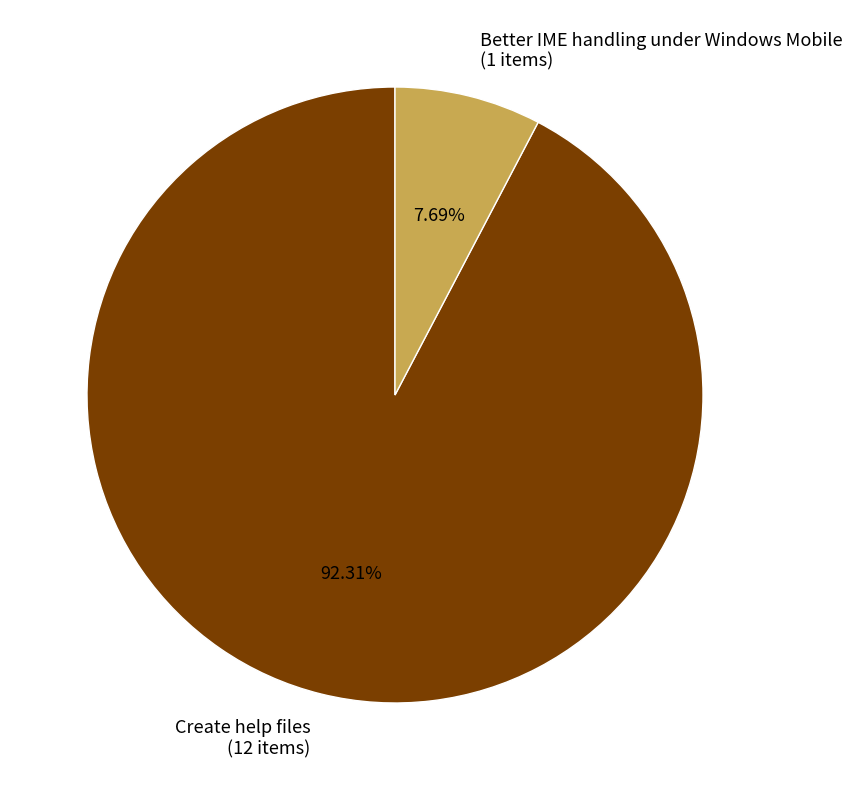

What percentage is NOT represented by Create help files?

7.7%